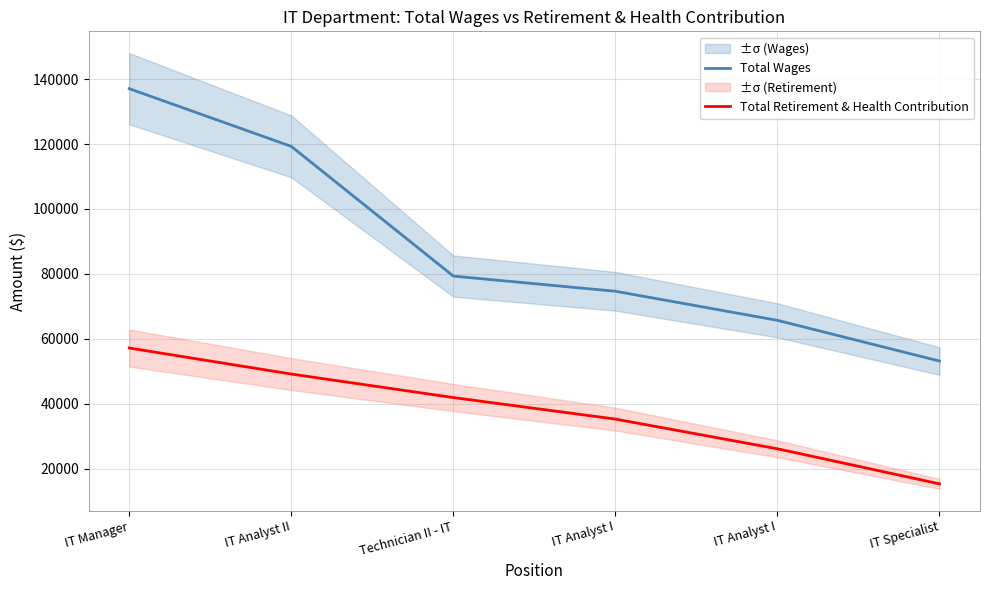

What are all the series names shown in the legend?

Total Wages, Total Retirement & Health Contribution